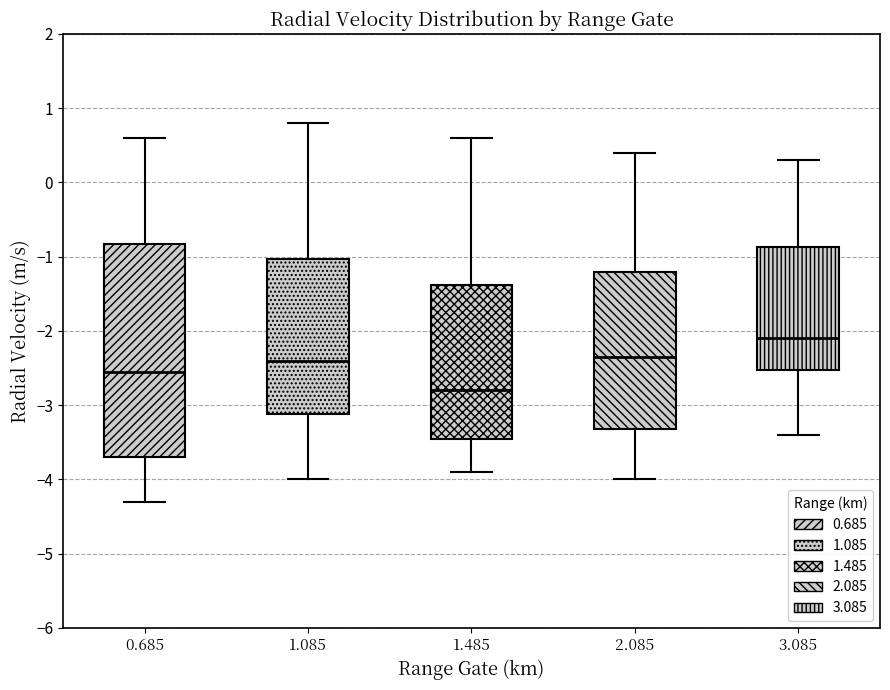

Which box's median line is the lowest?

1.485